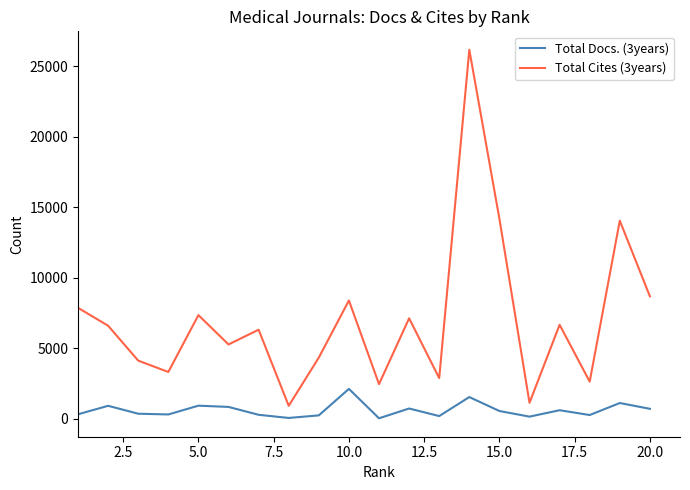

Which series has the widest spread of values?

Total Cites (3years)